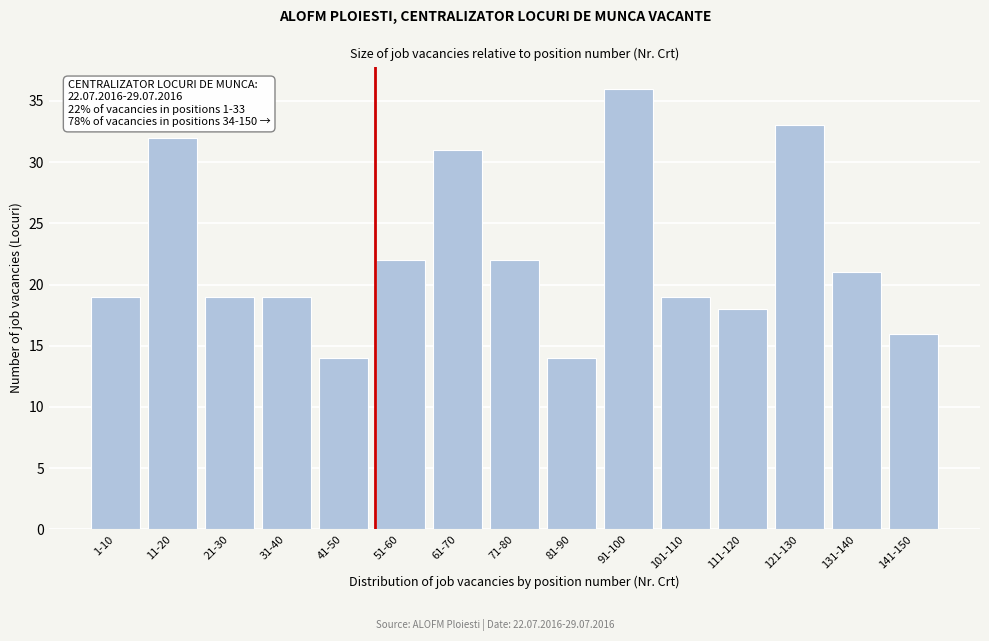

Reading left to right, extract all data points from this chart.

1-10=19	11-20=32	21-30=19	31-40=19	41-50=14	51-60=22	61-70=31	71-80=22	81-90=14	91-100=36	101-110=19	111-120=18	121-130=33	131-140=21	141-150=16